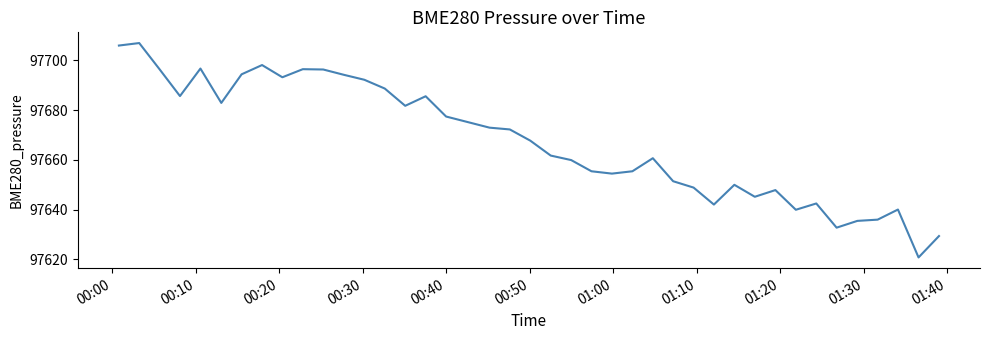

What is the difference between the maximum and minimum values?

86.2